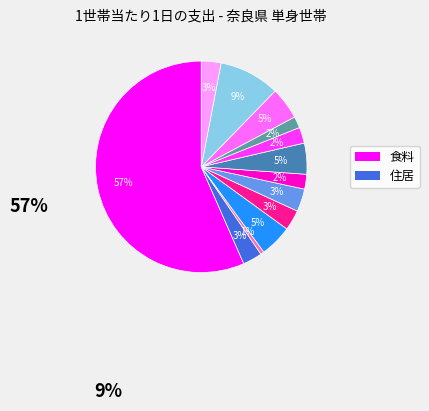

Is there a majority slice in this chart?

Yes